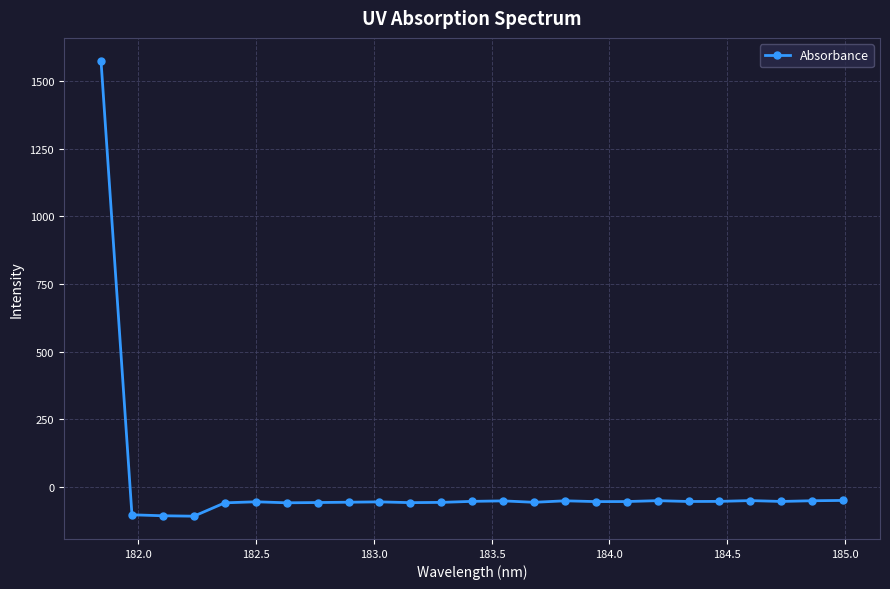

What is the difference between the second highest and minimum values?

58.3